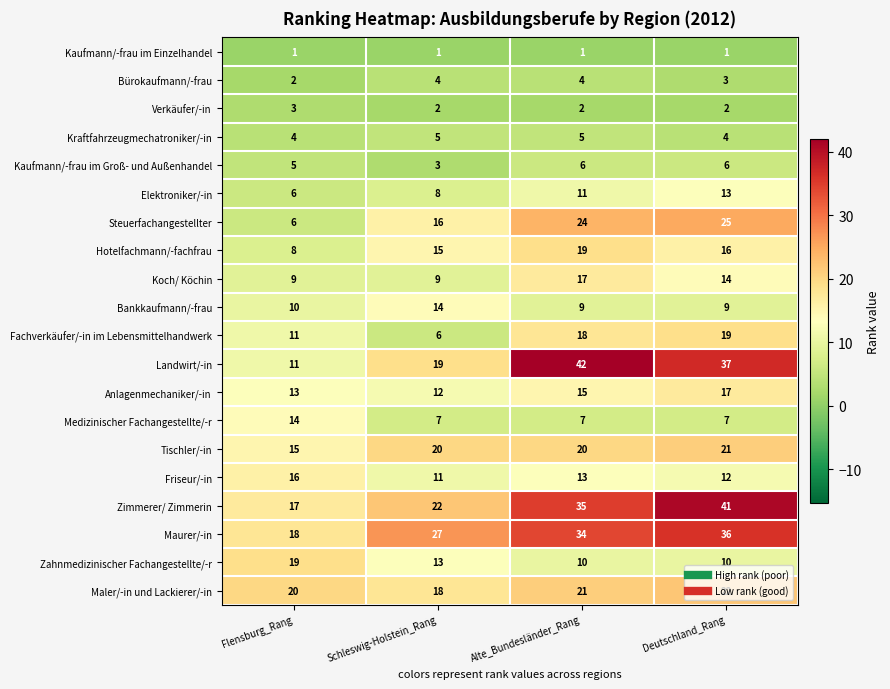

What is the average value of the Kaufmann/-frau im Groß- und Außenhandel series?

5